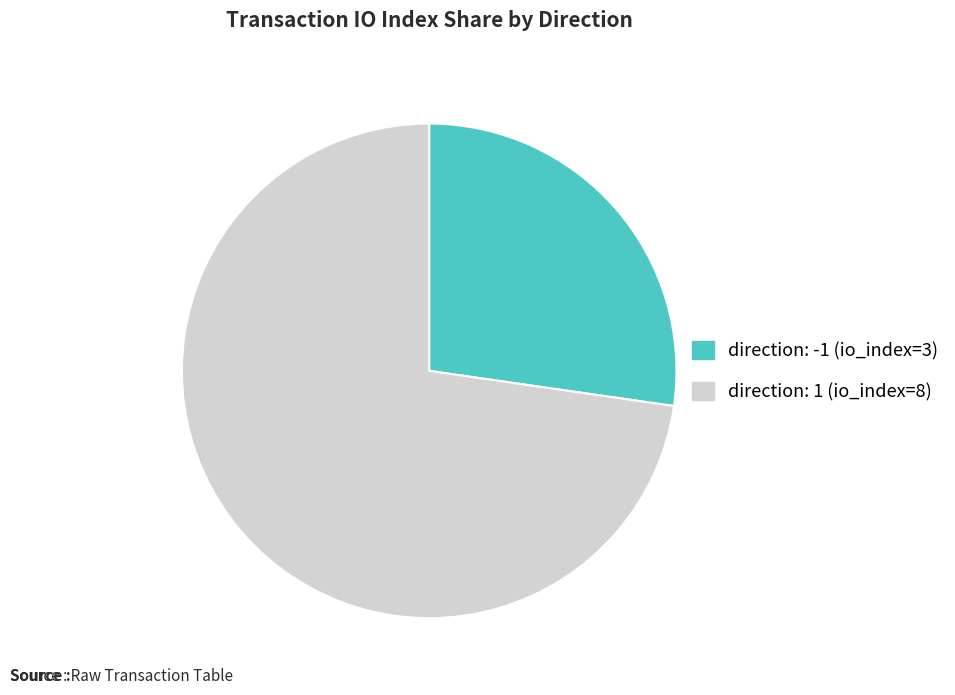

Which category has the biggest portion of the pie?

direction: 1 (io_index=8)